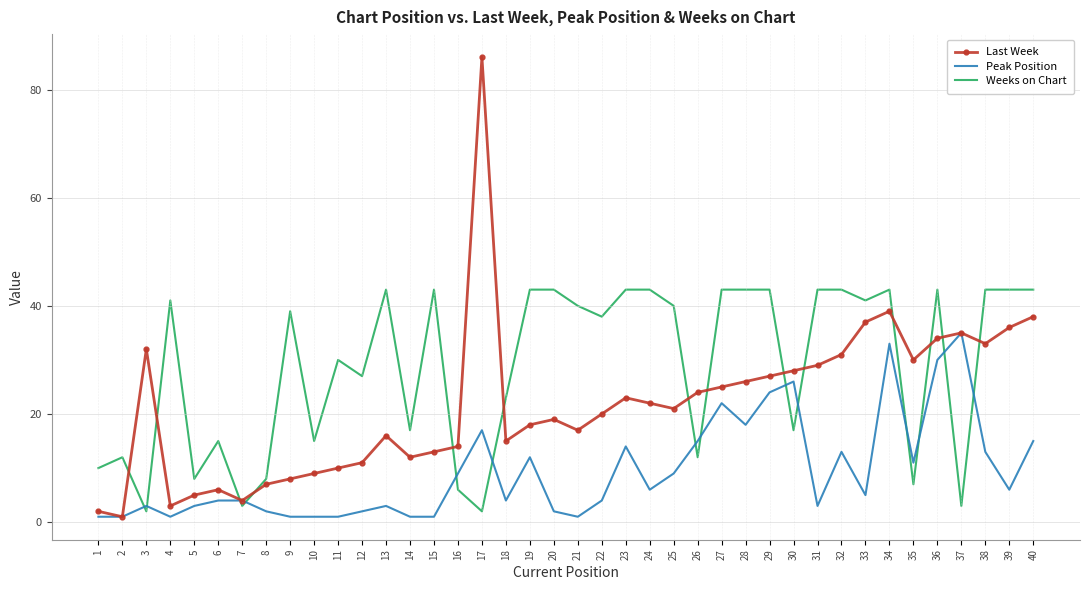

At which category does Last Week reach its first local valley?

2